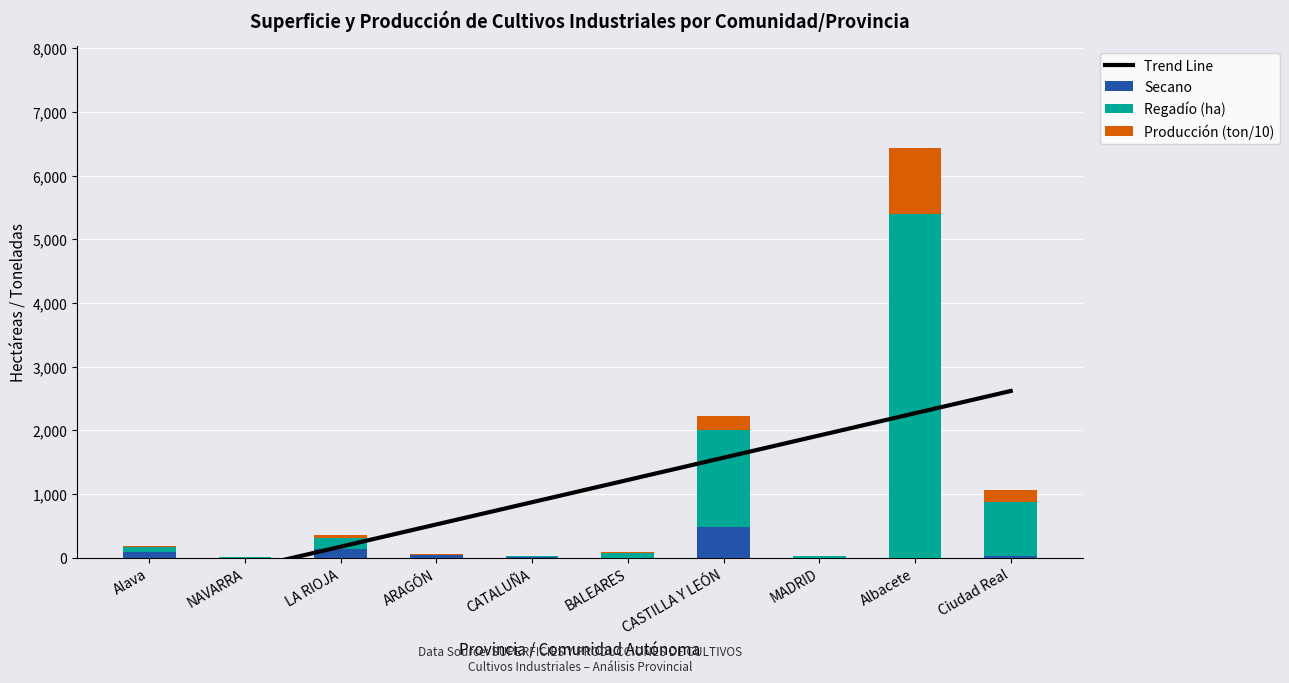

At which label is Producción (ton/10) closest to 513?

CASTILLA Y LEÓN